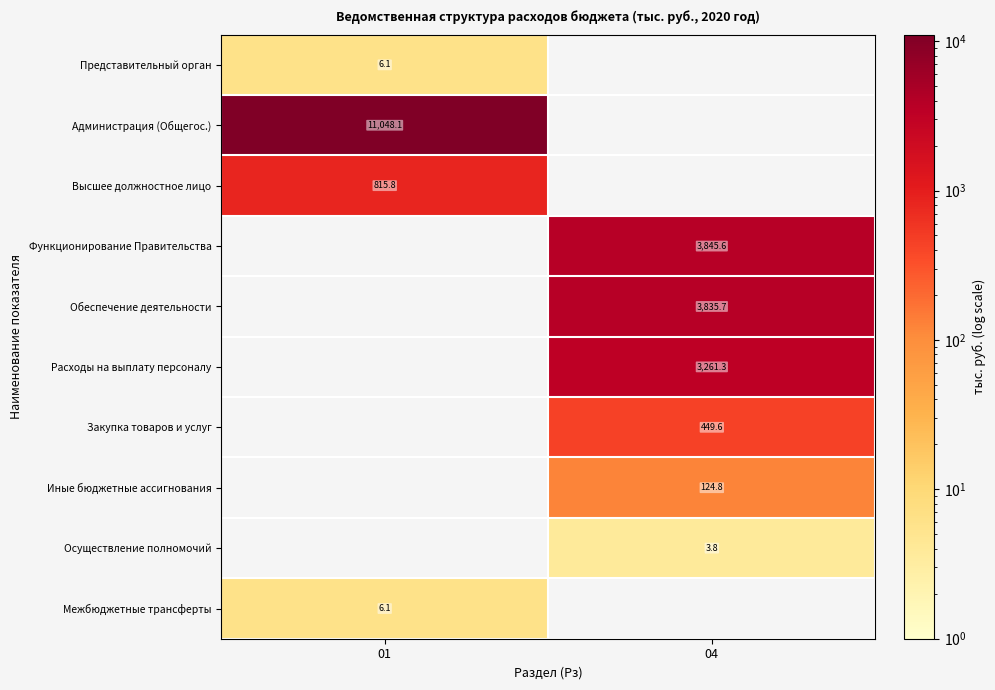

True or false: Расходы на выплату персоналу has a value of 3261.3 at 04.

True